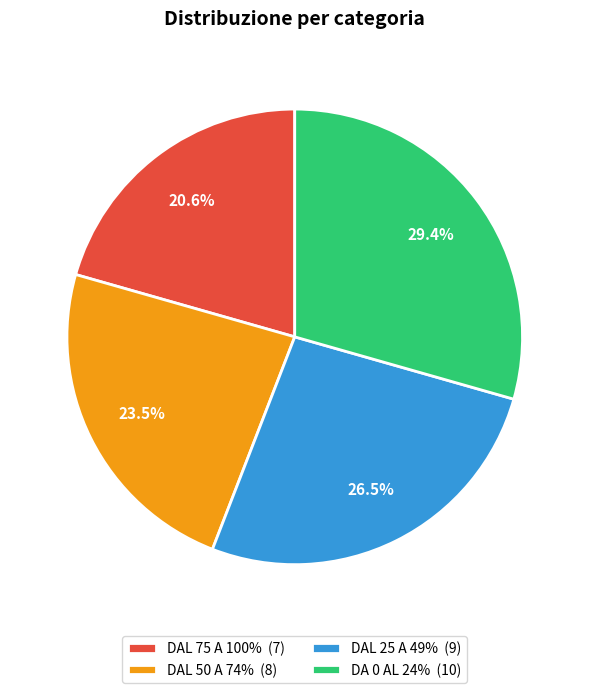

Combined, do DA 0 AL 24% and DAL 50 A 74% account for over 50%?

Yes